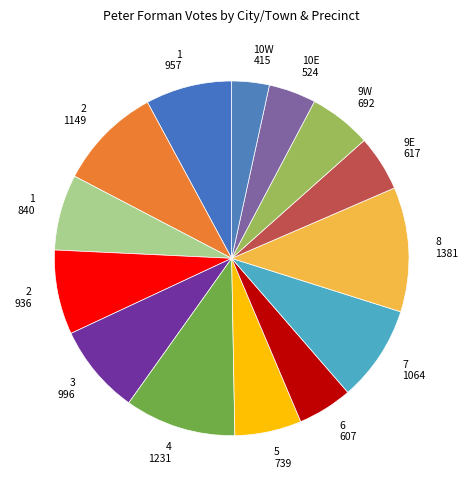

True or false: 9E 617 accounts for 5% of the total.

True